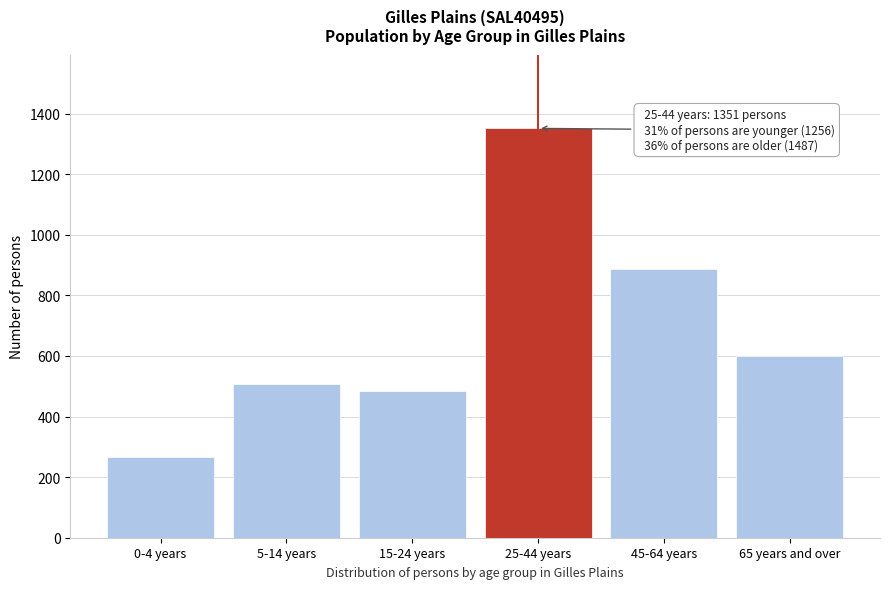

Reading left to right, list all the values displayed in this chart.

266	506	484	1351	888	599